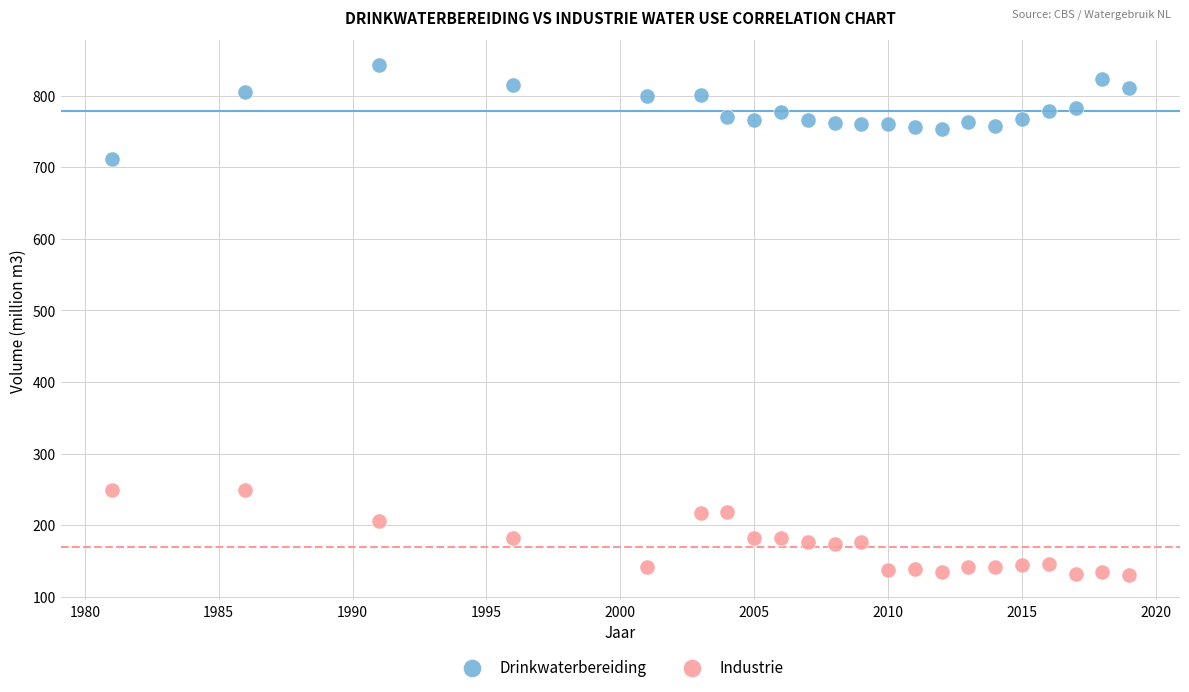

Across all series, what Y value is closest to 486?

711.0